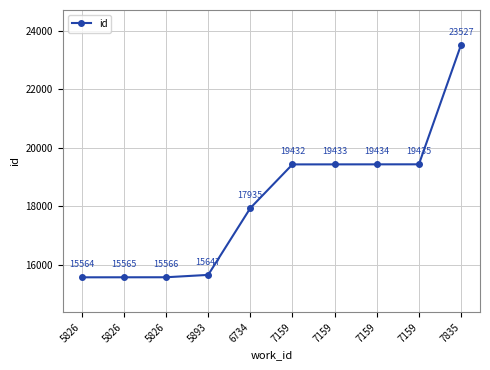

How many series are shown in this chart?

1